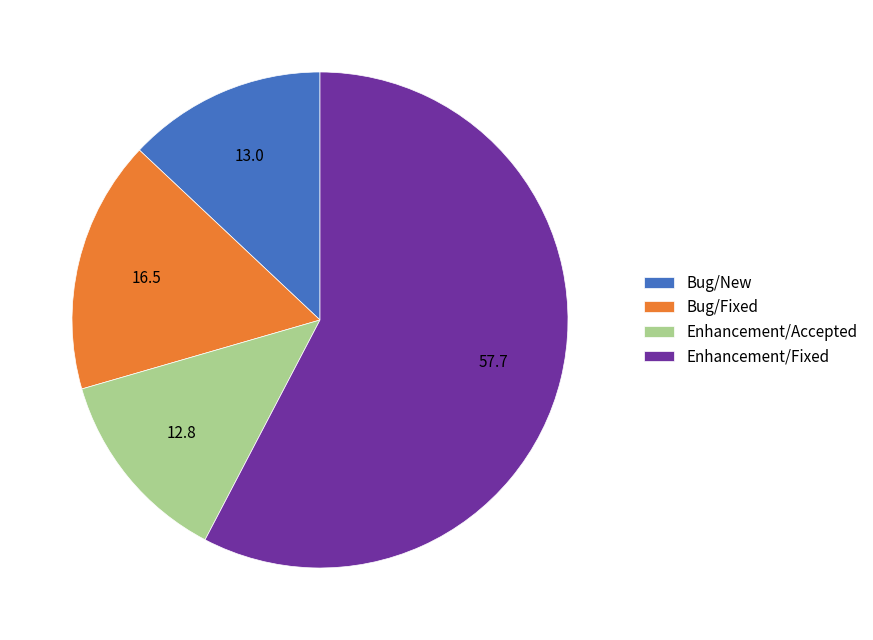

Is the sum of Bug/New and Enhancement/Accepted greater than half?

No